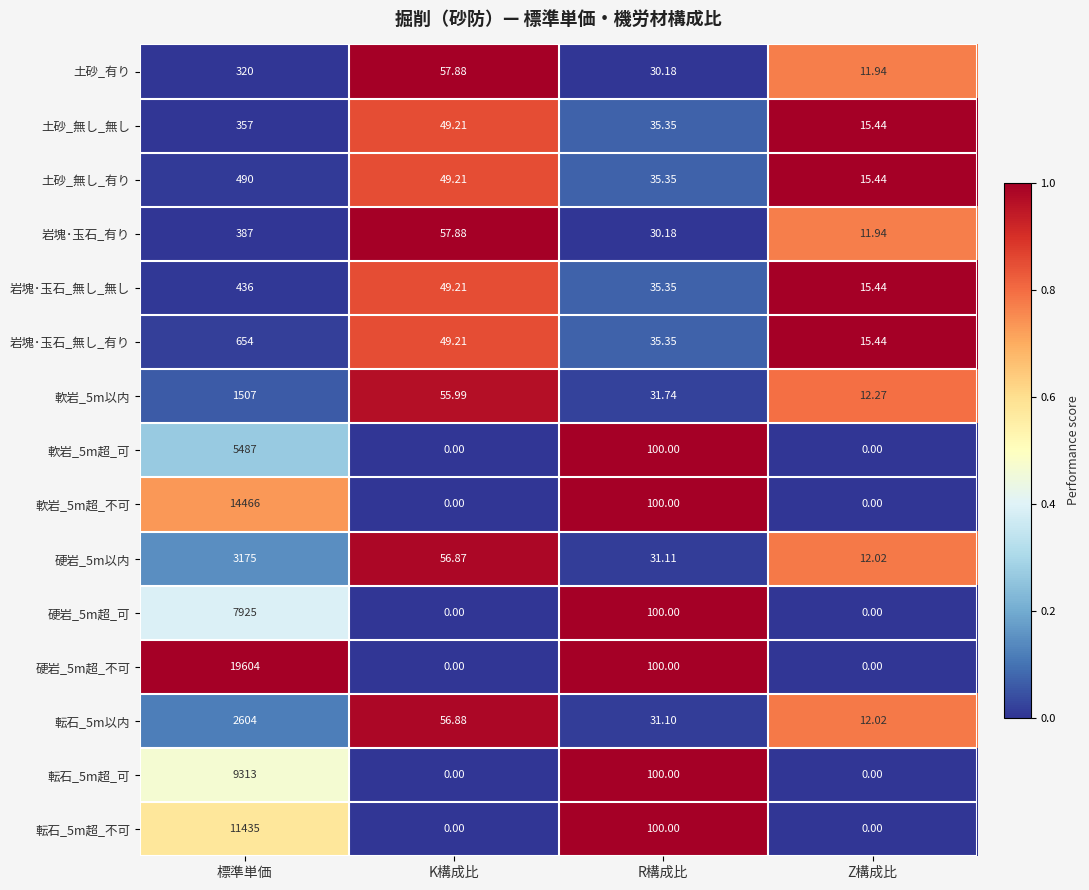

How many distinct data groups are displayed?

15